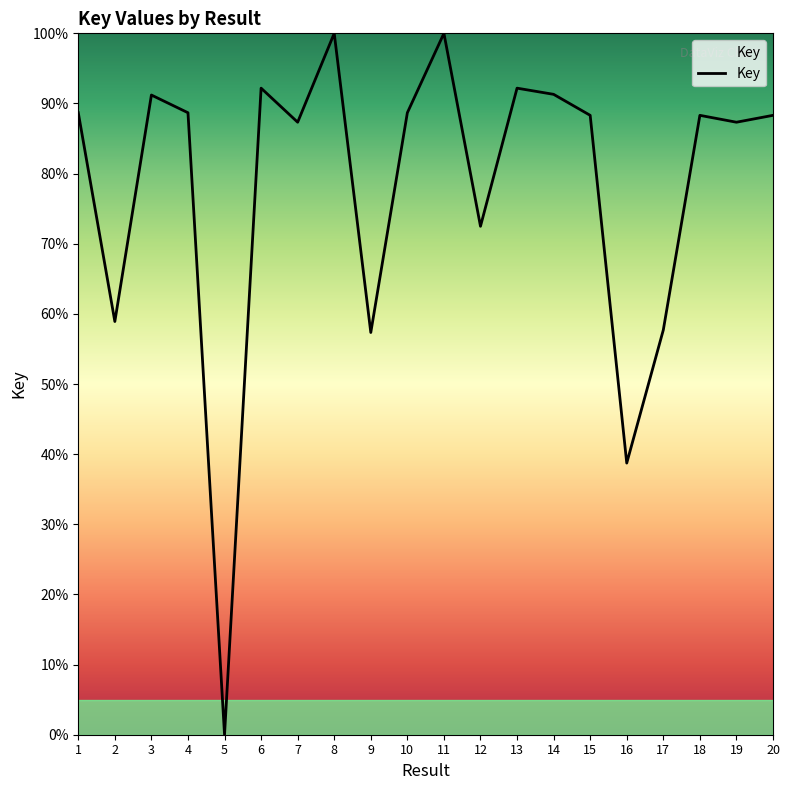

Read the value at 7.

87.3